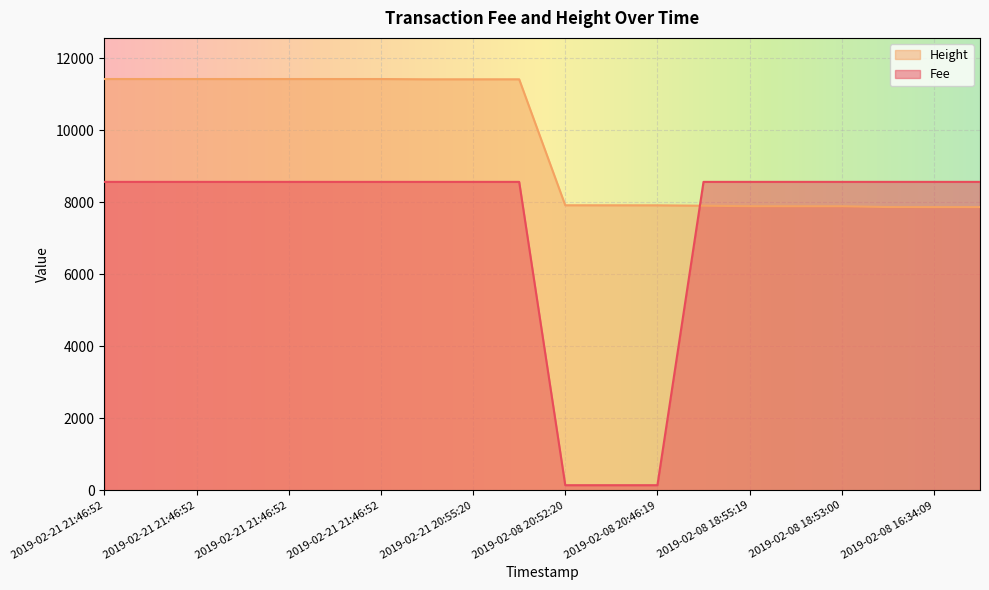

Is it true that Fee equals 145.5 at 2019-02-08 20:46:19?

True